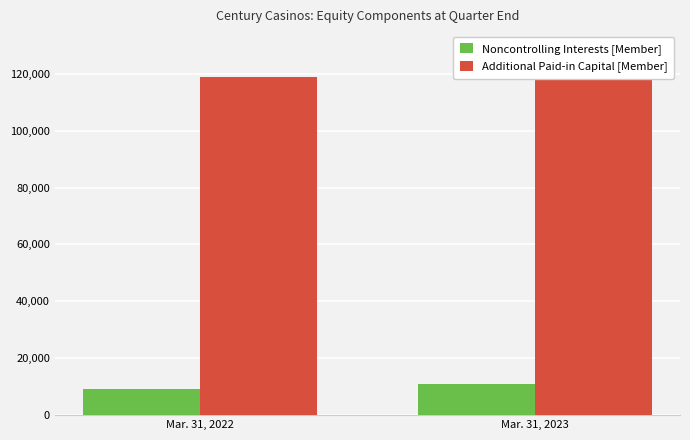

Is it true that Additional Paid-in Capital [Member] equals 118706 at Mar. 31, 2022?

True